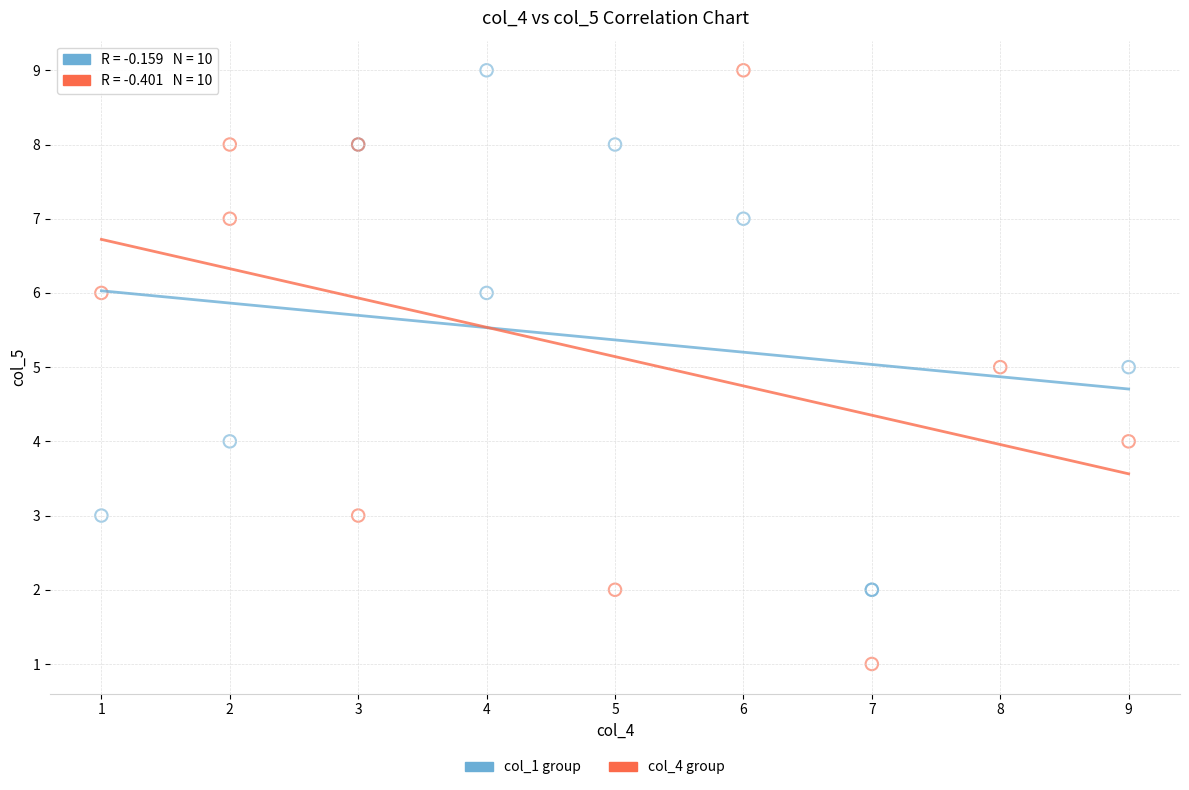

Which series contains the lowest Y value?

col_4 group